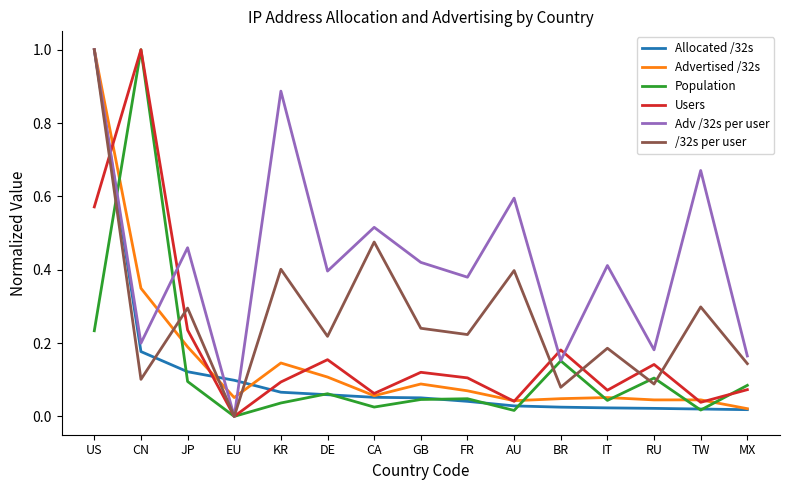

What position from the left is JP?

3